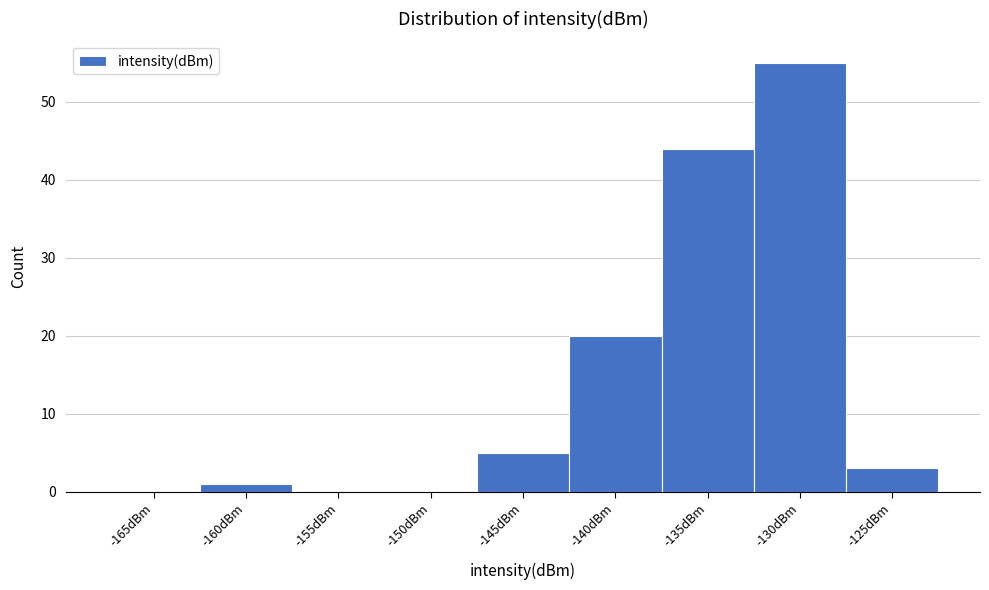

Reading left to right, transcribe all the data shown in this chart.

-165dBm=0	-160dBm=1	-155dBm=0	-150dBm=0	-145dBm=5	-140dBm=20	-135dBm=44	-130dBm=55	-125dBm=3